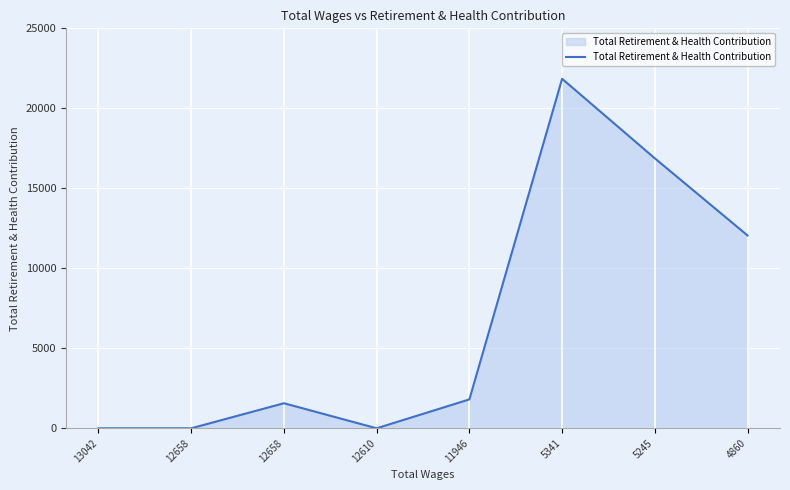

Where is the first local minimum?

12610